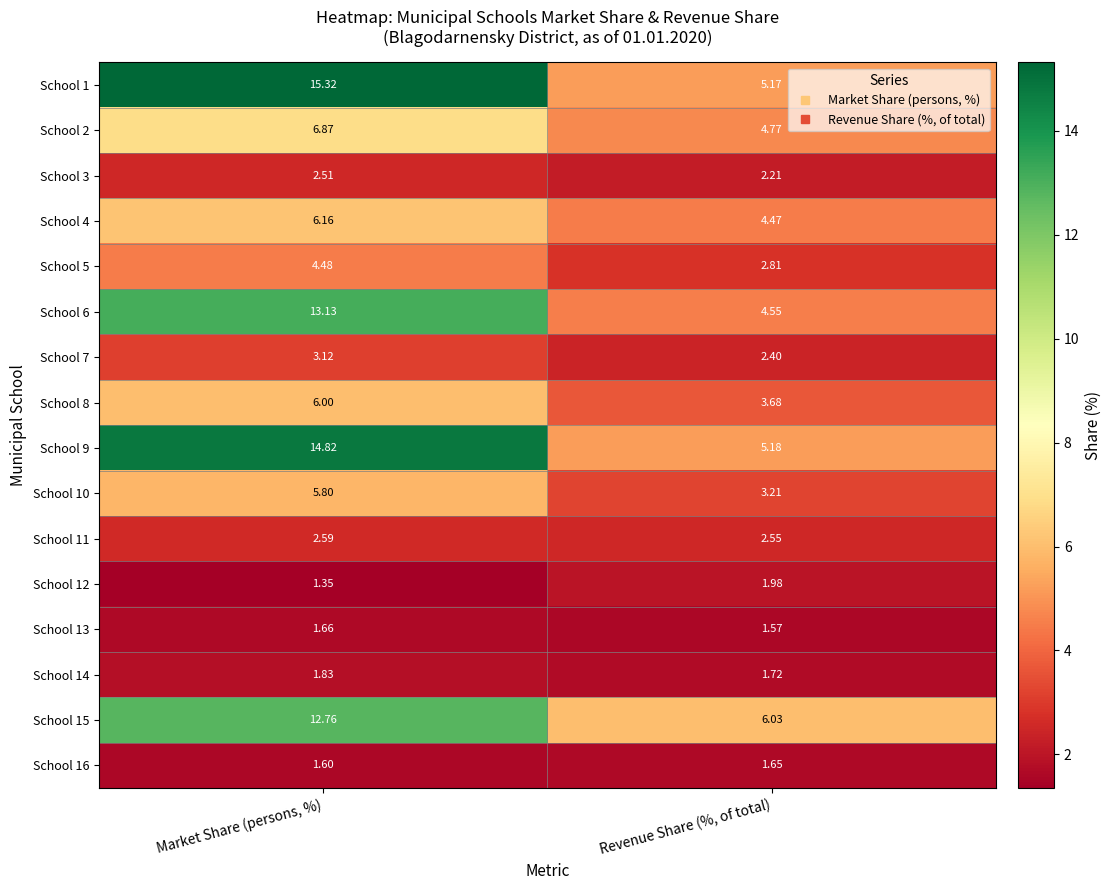

What is the greatest value displayed?

15.3